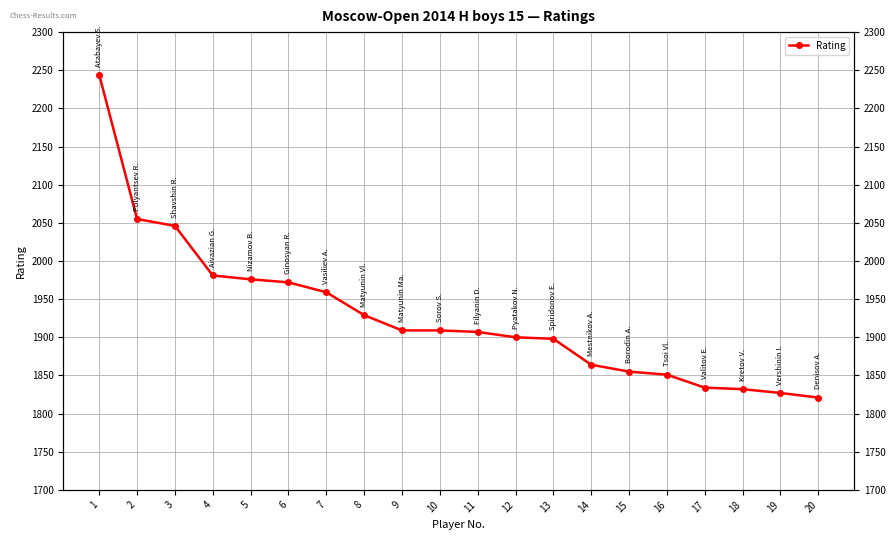

What is the difference between the values at 5 and 11?

69